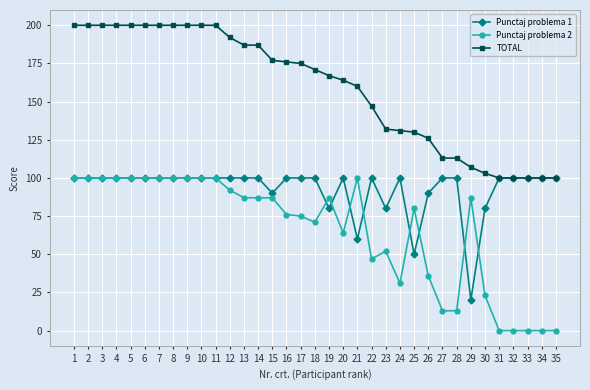

True or false: Punctaj problema 2 has more than 2 interior local peaks.

True